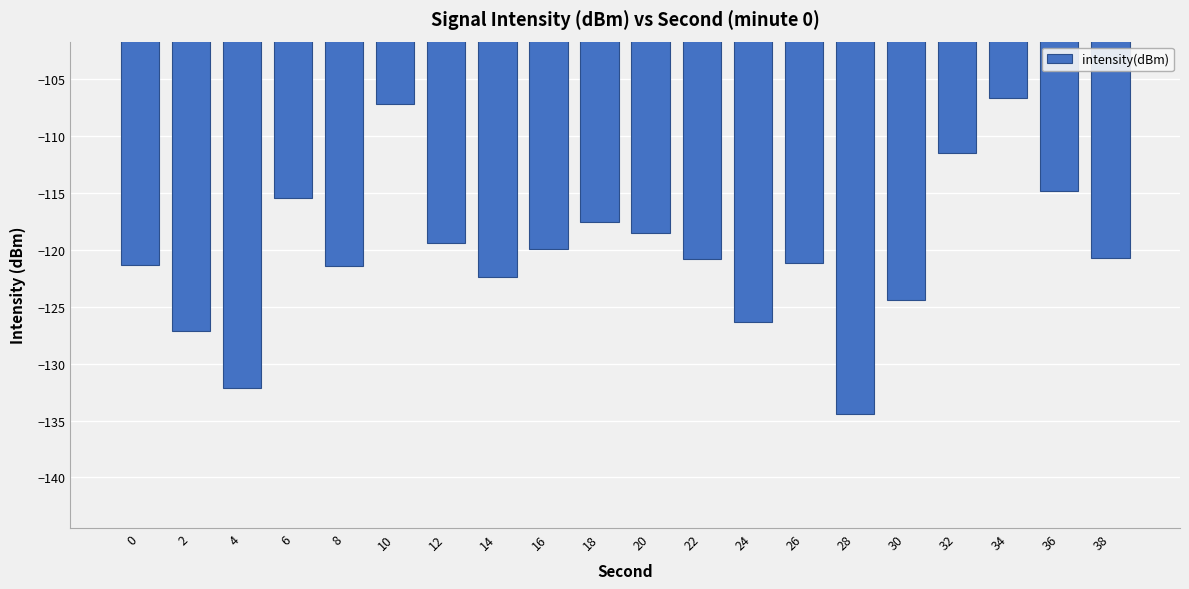

Which label corresponds to the smallest value in the chart?

28